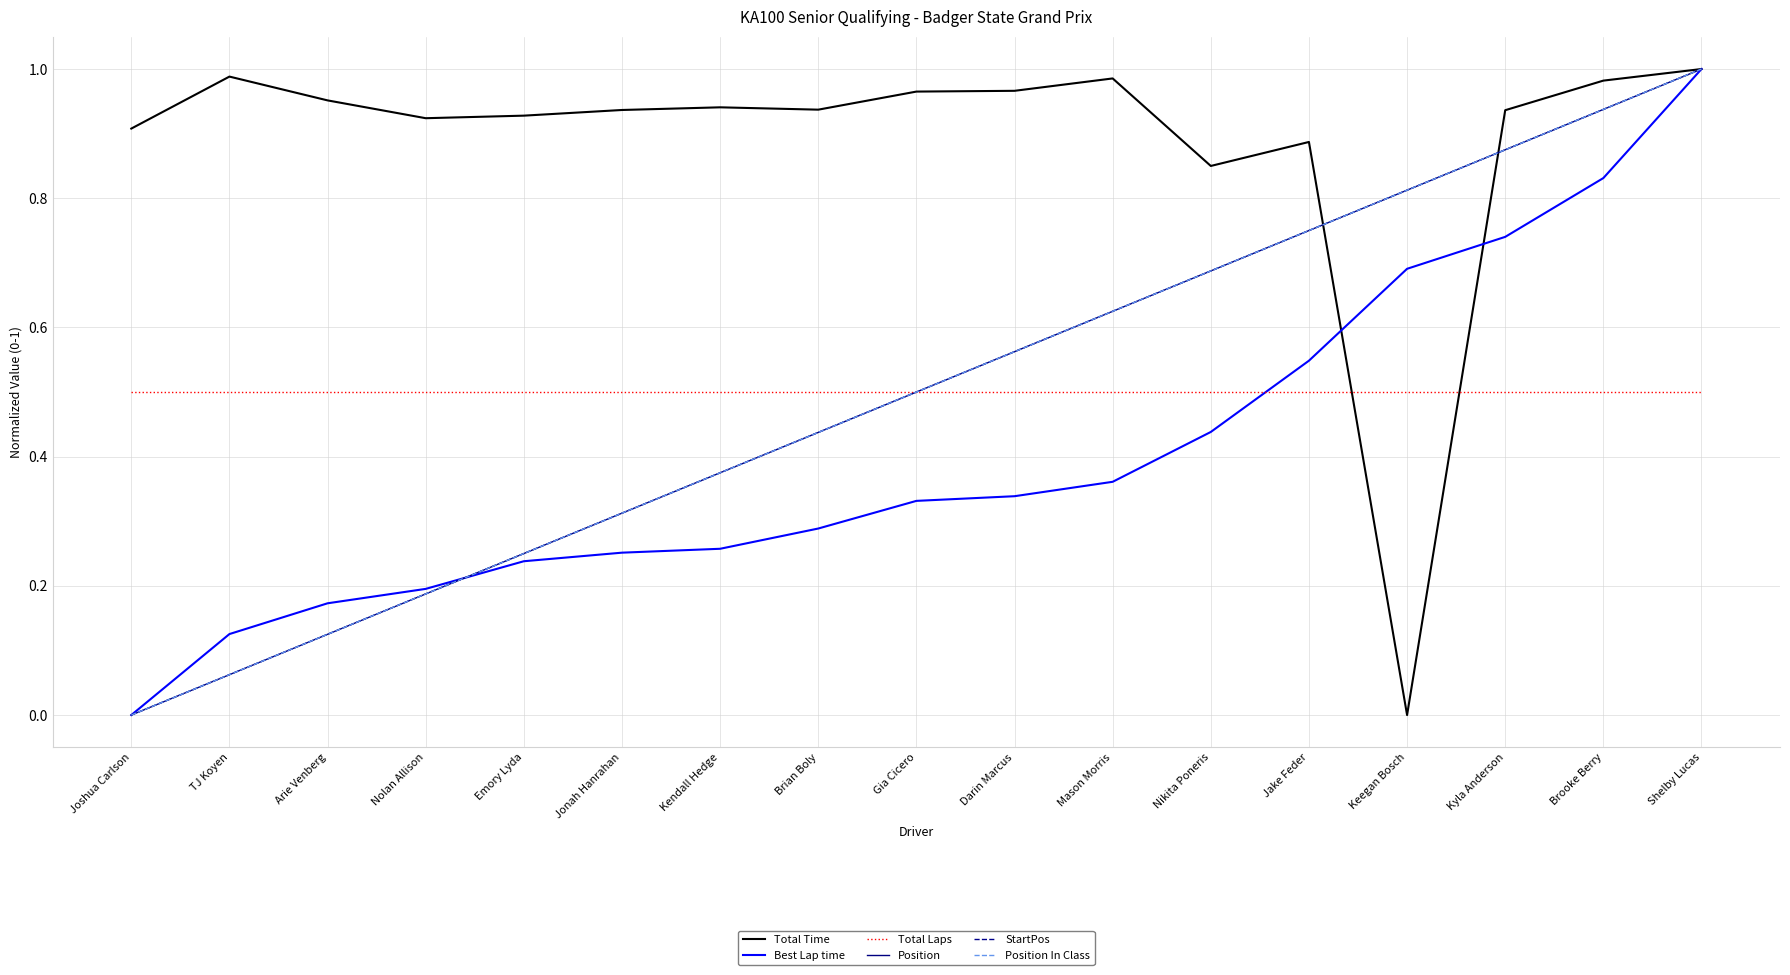

At how many categories does at least one series exceed 0?

17